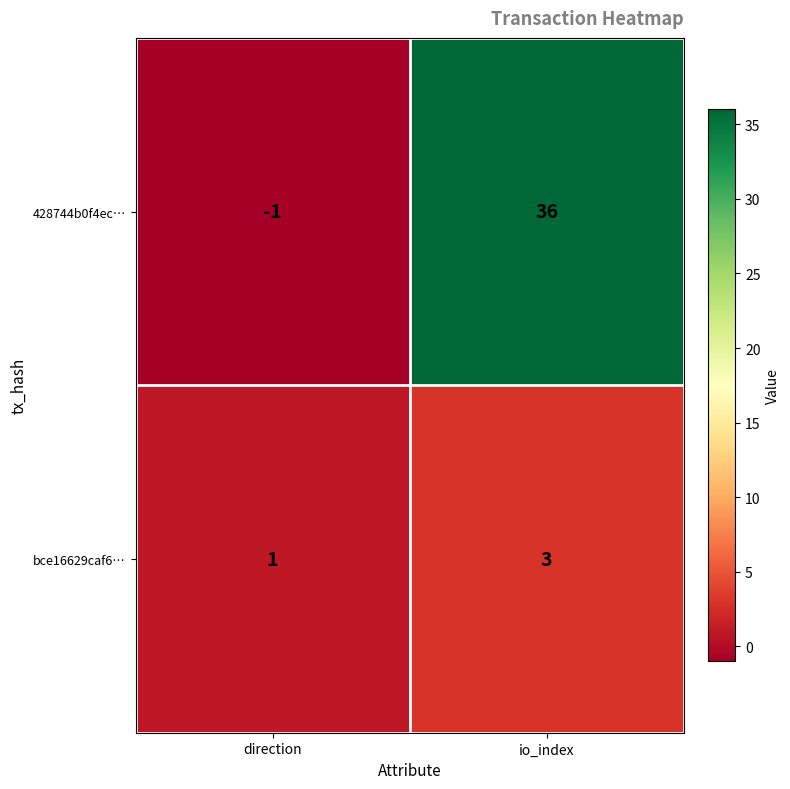

Count the number of categories in the chart.

2